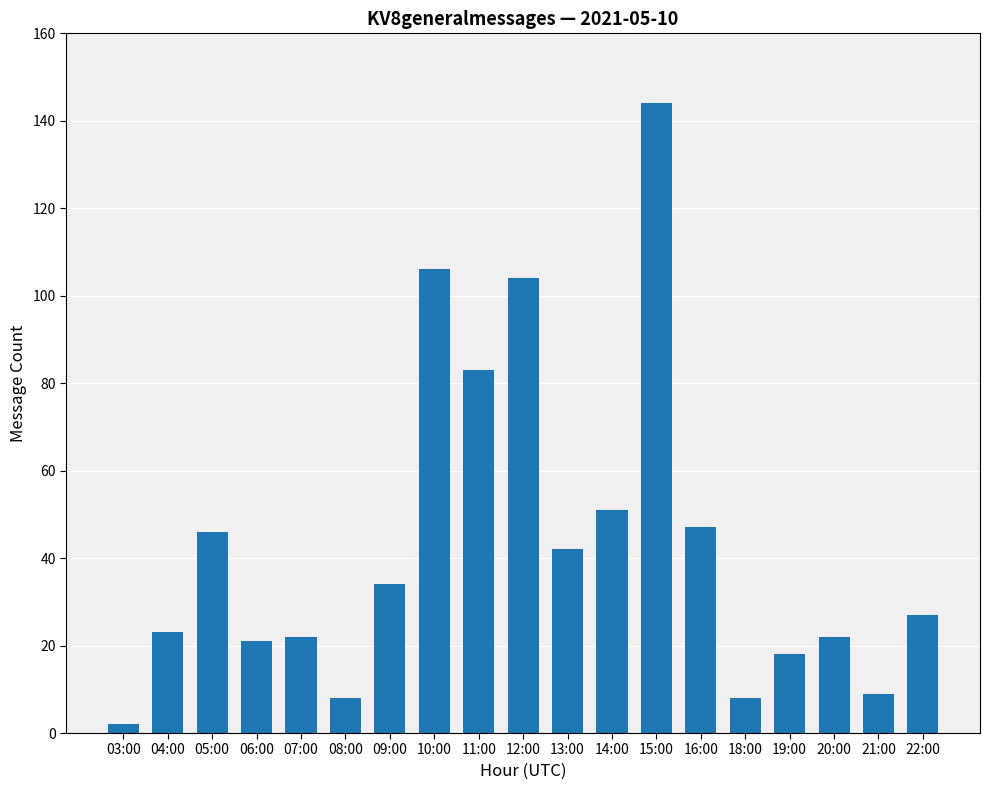

Is it true that the value at 12:00 is 182?

False